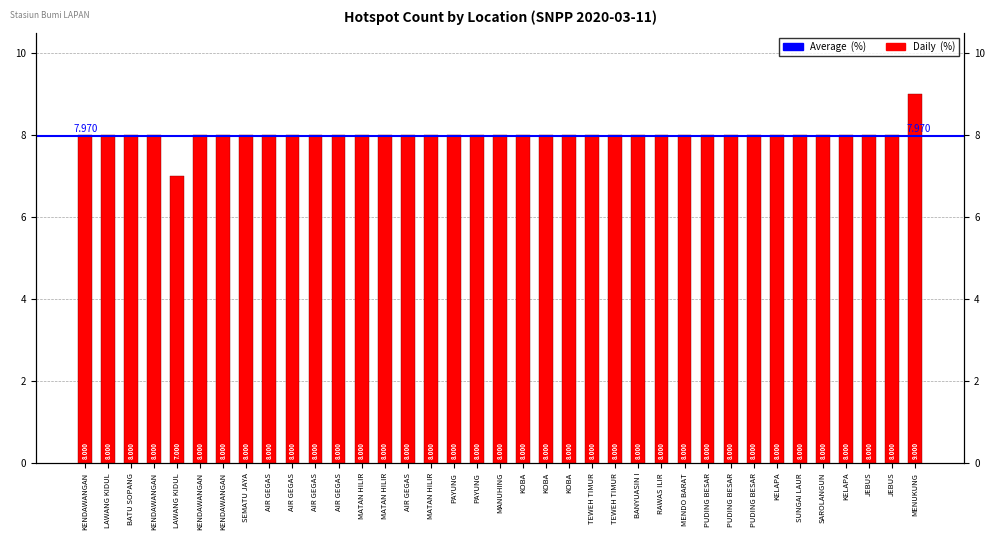

What is the maximum value shown in the chart?

9